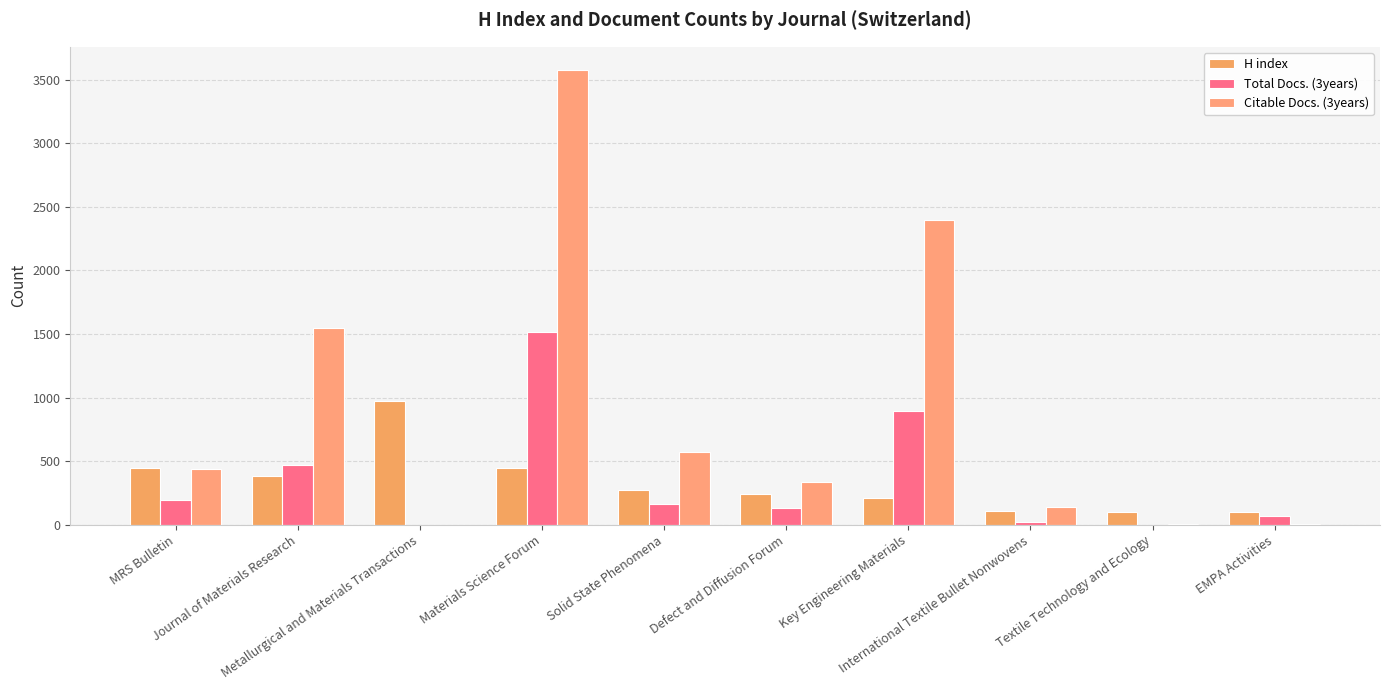

What is the sum of the H index values at Key Engineering Materials and Metallurgical and Materials Transactions?

1185